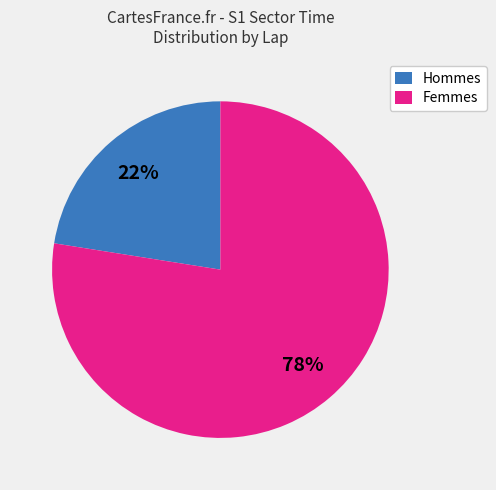

Which slice is the smallest?

Hommes